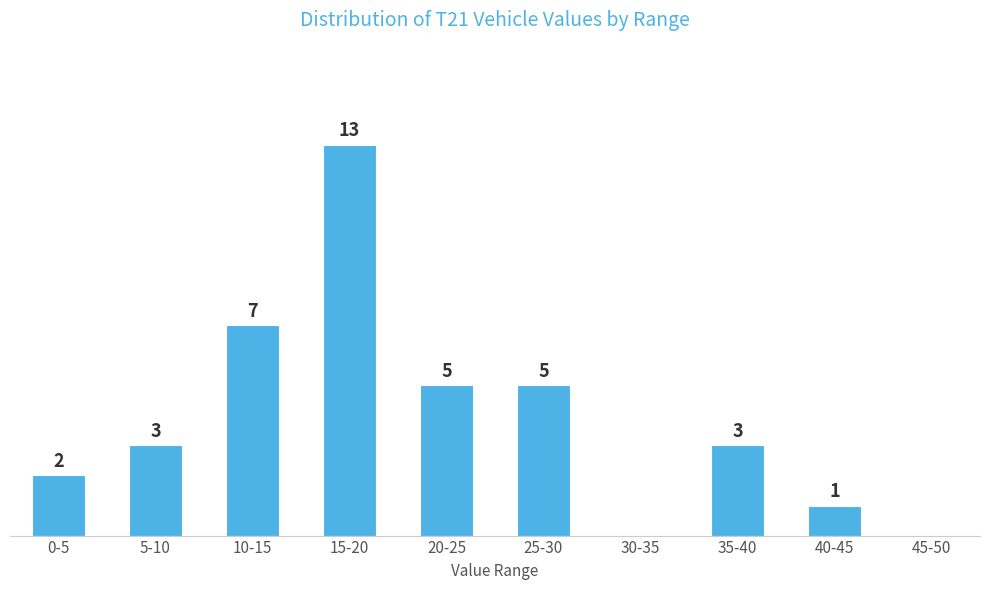

At which category does the chart reach its peak across all series?

15-20